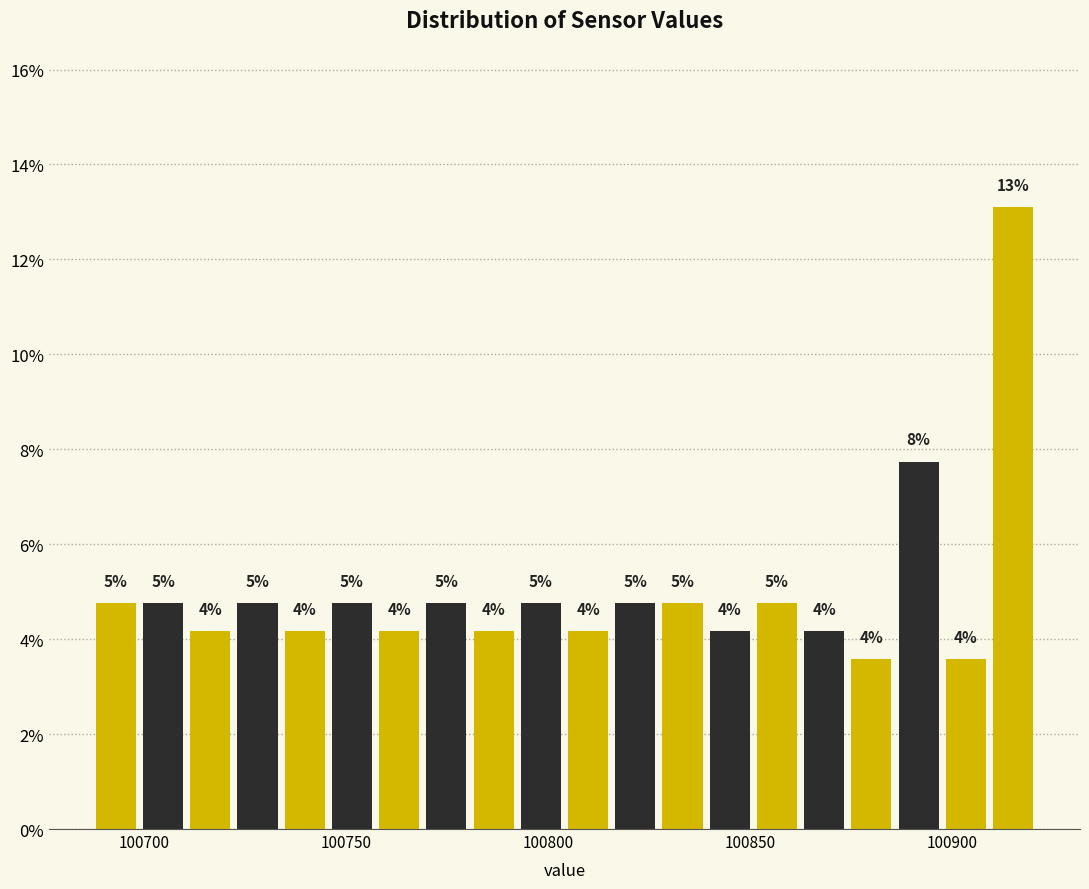

Around what value on the x-axis is the tallest bar? Give the approximate position of its centre, as read against the axis.

100915